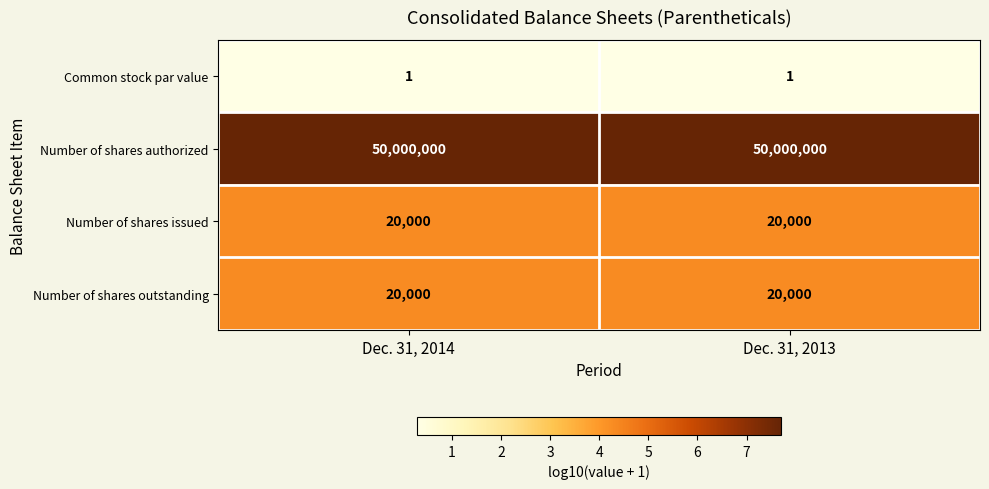

What is the maximum value shown in the chart?

50000000